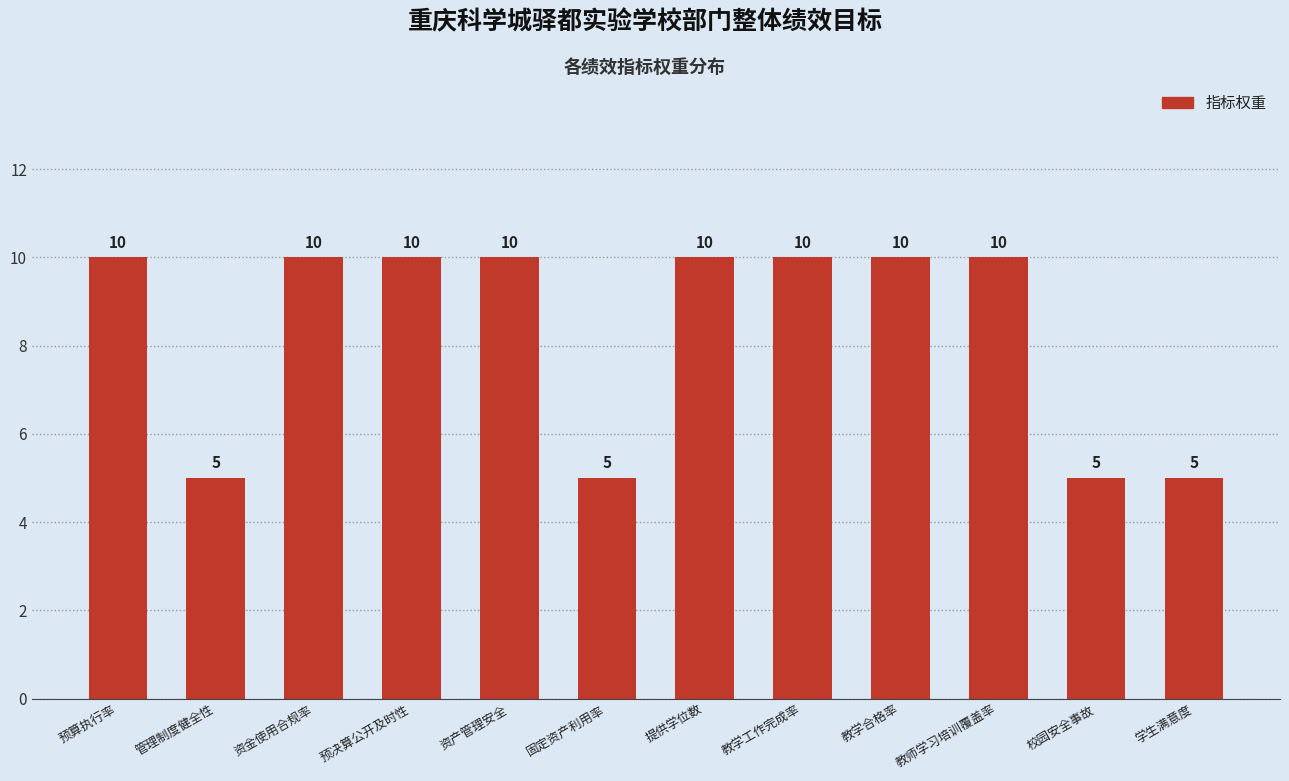

What is the label of the 3rd bar from the right?

教师学习培训覆盖率